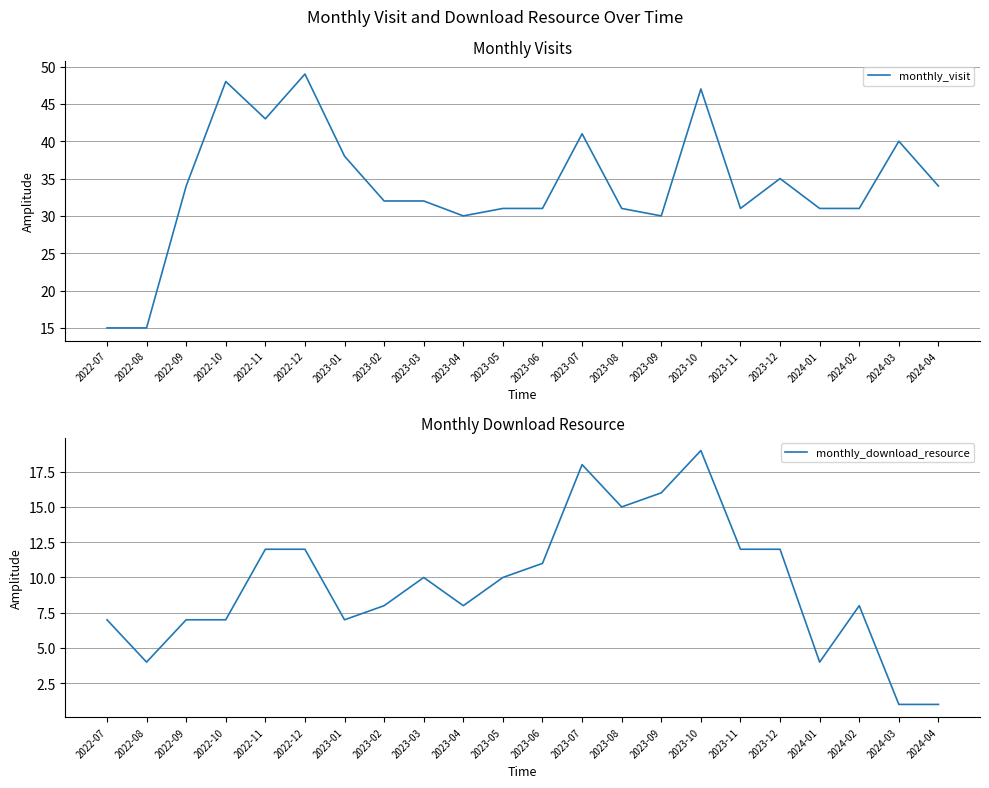

Reading left to right, what are all the values shown in this chart?

monthly_visit: 2022-07=15	2022-08=15	2022-09=34	2022-10=48	2022-11=43	2022-12=49	2023-01=38	2023-02=32	2023-03=32	2023-04=30	2023-05=31	2023-06=31	2023-07=41	2023-08=31	2023-09=30	2023-10=47	2023-11=31	2023-12=35	2024-01=31	2024-02=31	2024-03=40	2024-04=34
monthly_download_resource: 2022-07=7	2022-08=4	2022-09=7	2022-10=7	2022-11=12	2022-12=12	2023-01=7	2023-02=8	2023-03=10	2023-04=8	2023-05=10	2023-06=11	2023-07=18	2023-08=15	2023-09=16	2023-10=19	2023-11=12	2023-12=12	2024-01=4	2024-02=8	2024-03=1	2024-04=1